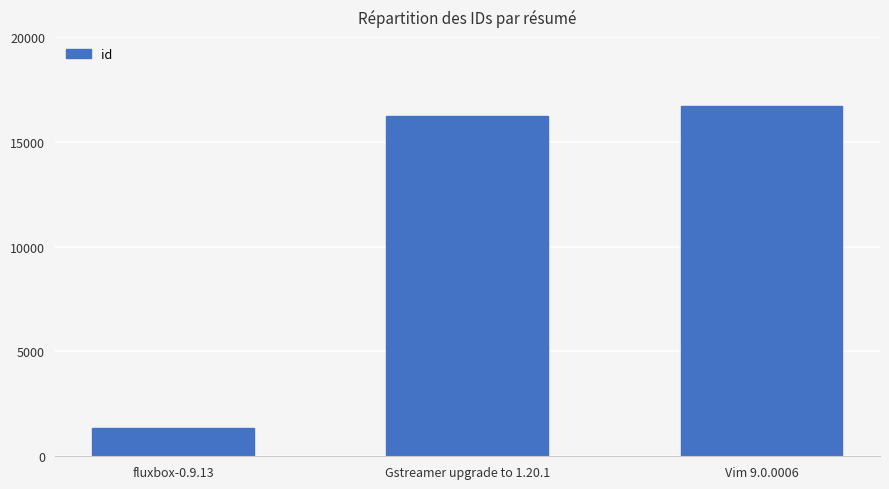

Reading left to right, transcribe all the data shown in this chart.

1341	16250	16715